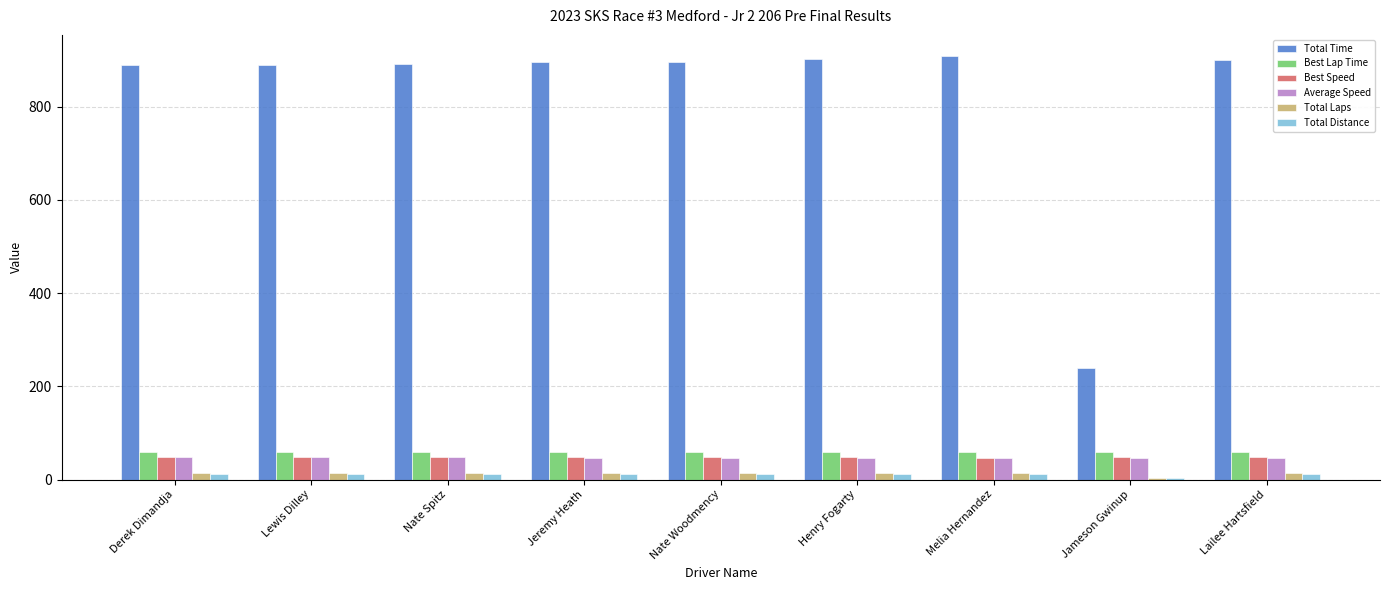

What is the greatest value displayed?

908.5